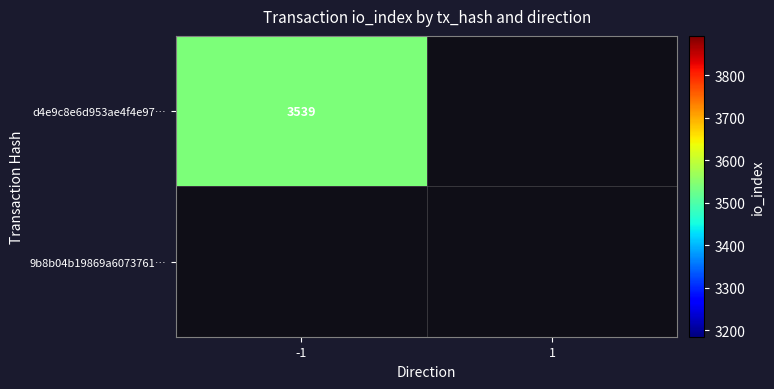

What is the average value of the d4e9c8e6d953ae4f4e97cbcdcc937b25574dcea series?

1769